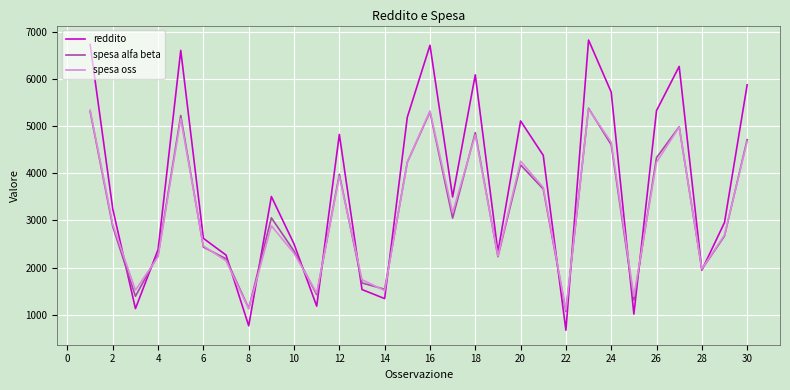

What is the greatest value displayed?

6832.0